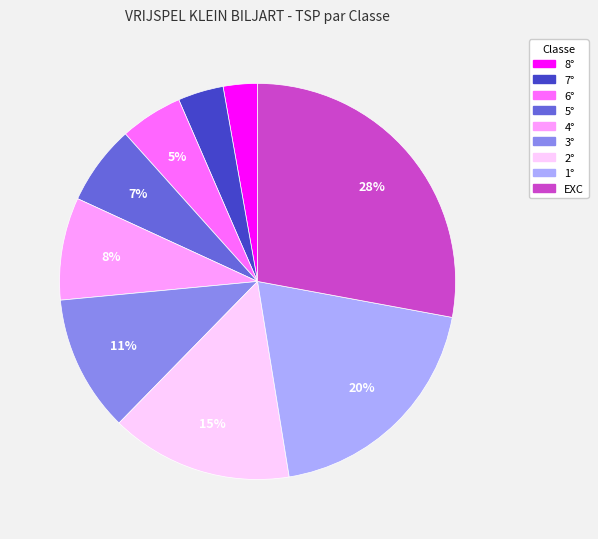

Combined, do 8° and EXC account for over 50%?

No